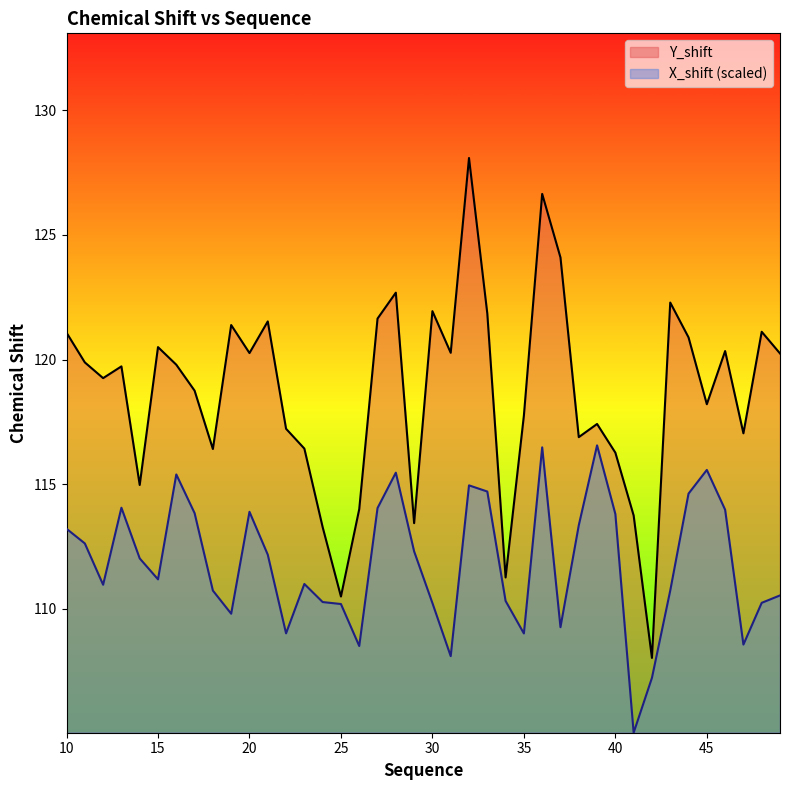

Which series has the widest spread of values?

Y_shift